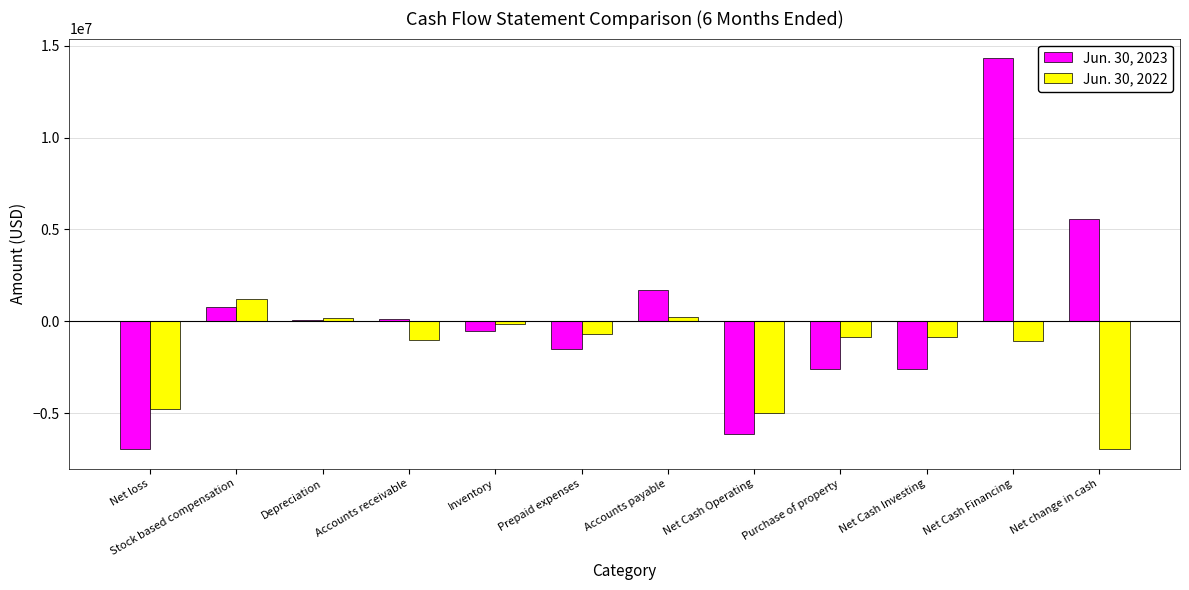

Which label corresponds to the largest value in the chart?

Net Cash Financing